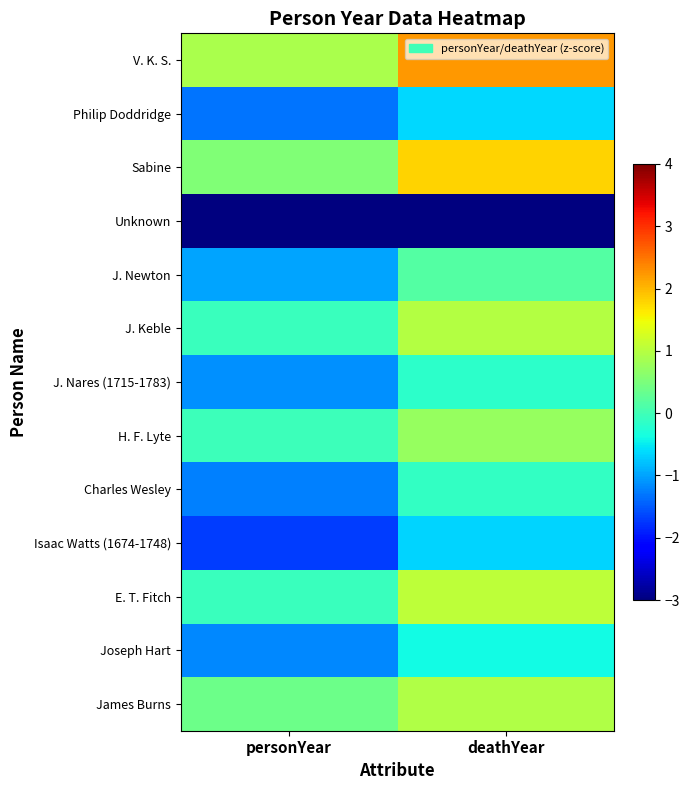

Reading left to right, transcribe all the data shown in this chart.

V. K. S.: personYear=0.9	deathYear=2.2
Philip Doddridge: personYear=-1.3	deathYear=-0.6
Sabine: personYear=0.5	deathYear=1.8
Unknown: personYear=-3.5	deathYear=-3.5
J. Newton: personYear=-1.0	deathYear=0.2
J. Keble: personYear=-0.1	deathYear=1.0
J. Nares (1715-1783): personYear=-1.1	deathYear=-0.2
H. F. Lyte: personYear=-0.0	deathYear=0.7
Charles Wesley: personYear=-1.2	deathYear=-0.1
Isaac Watts (1674-1748): personYear=-1.7	deathYear=-0.7
E. T. Fitch: personYear=-0.1	deathYear=1.1
Joseph Hart: personYear=-1.2	deathYear=-0.4
James Burns: personYear=0.4	deathYear=1.0